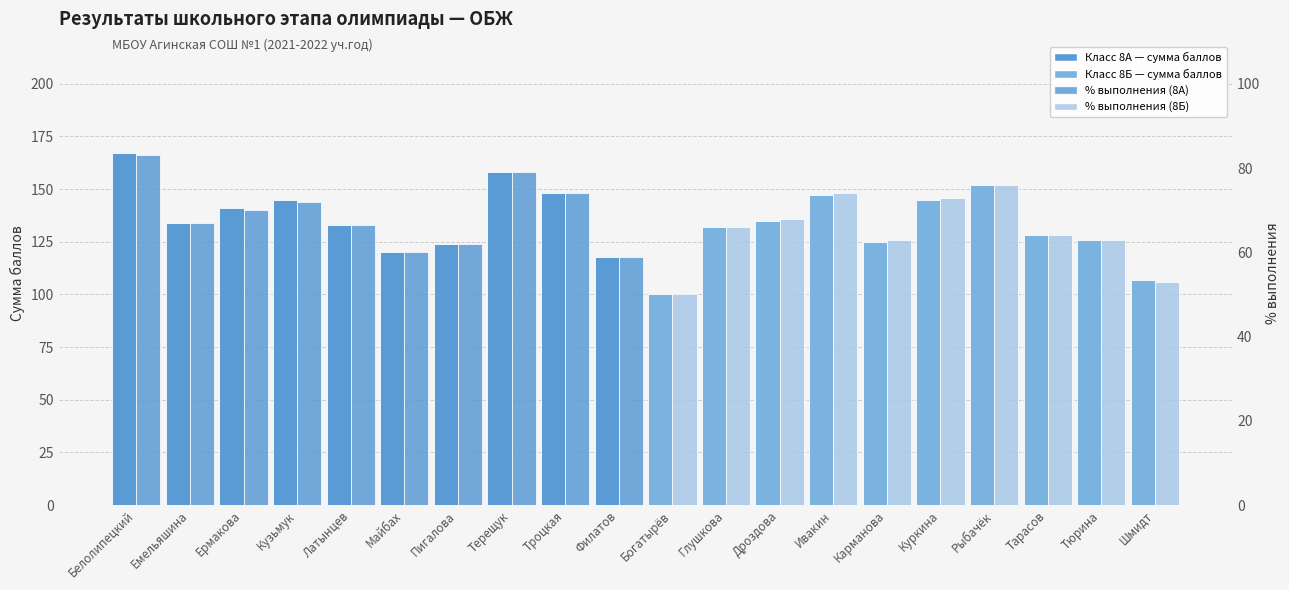

What is the average value of the % выполнения series?

67.1